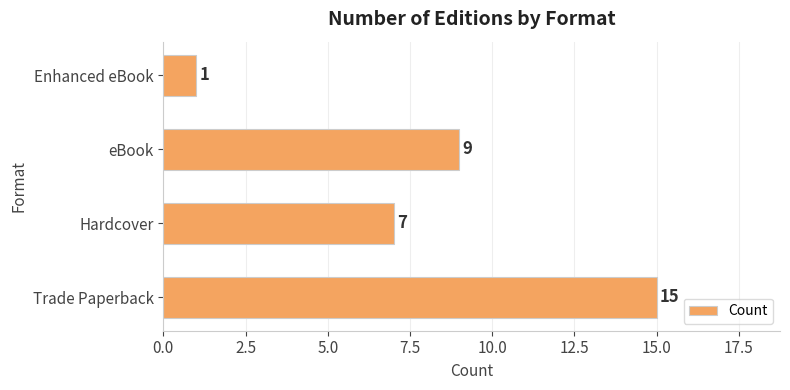

Is it true that the value at Trade Paperback is 7?

False